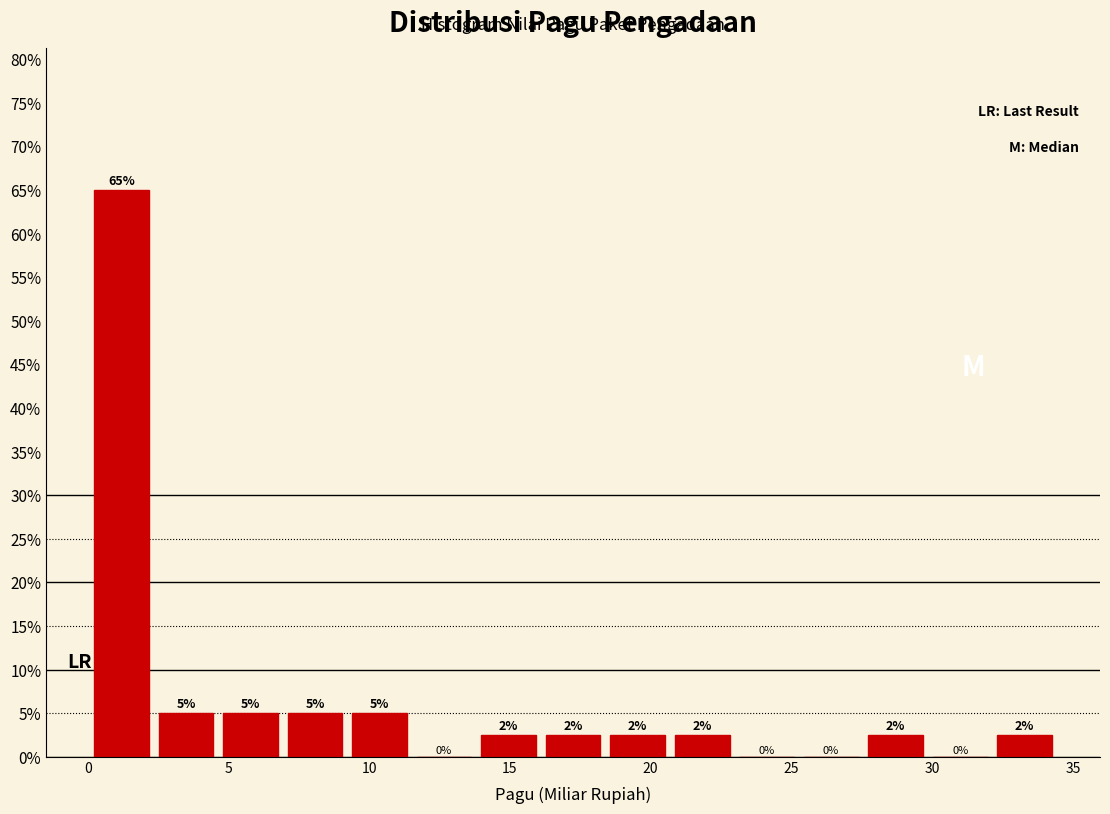

Which range on the x-axis has the tallest bar?

0.0 to 2.5